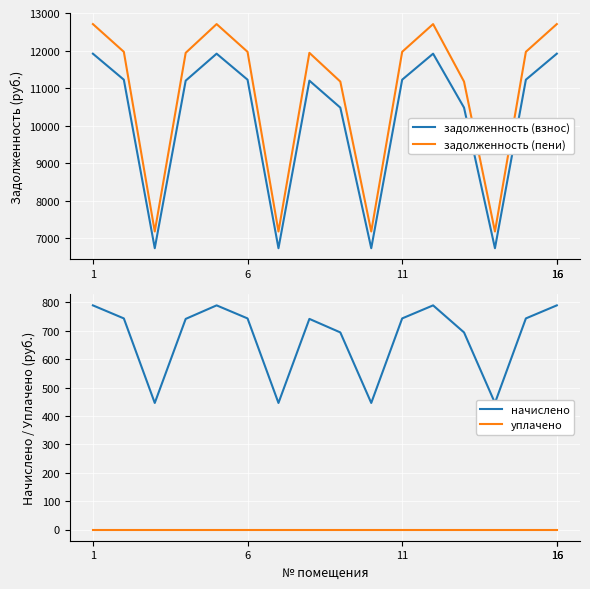

True or false: задолженность (взнос) and задолженность (пени) intersect in this chart.

False